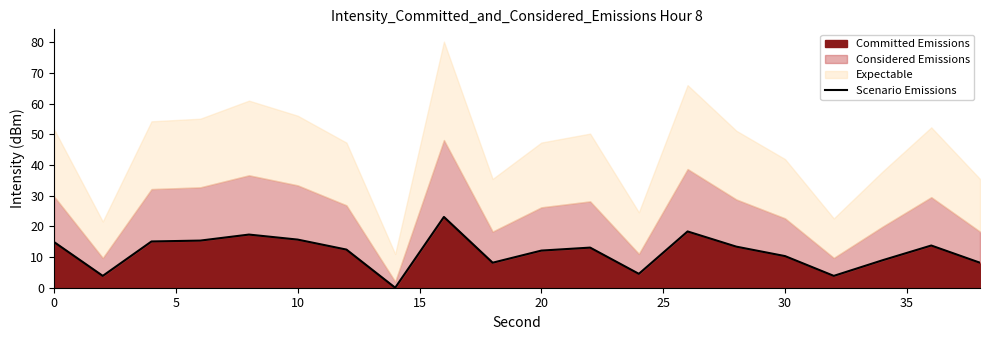

The value of Committed Emissions at 0 is 14.9. True or false?

True